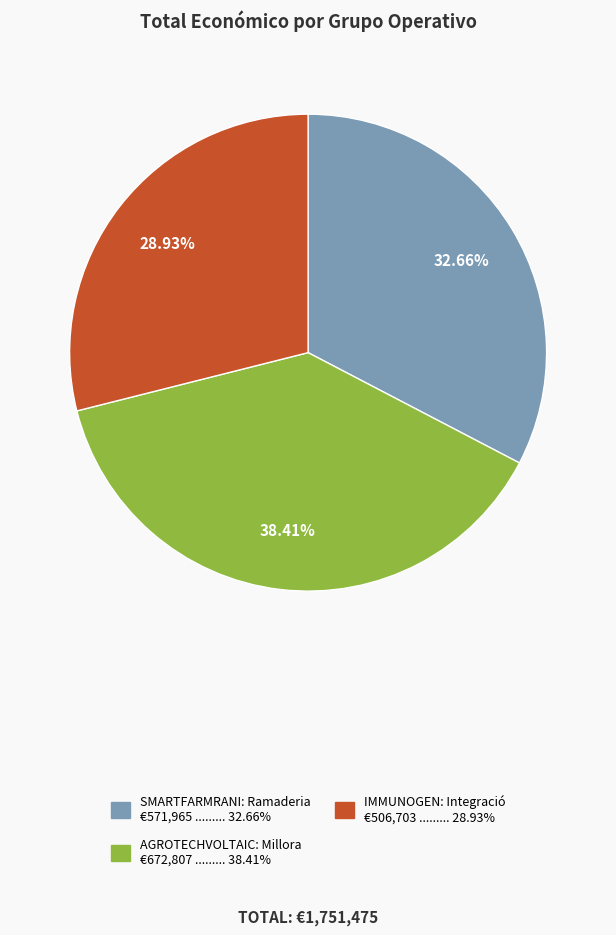

What is the largest slice in the pie chart?

AGROTECHVOLTAIC: Millora